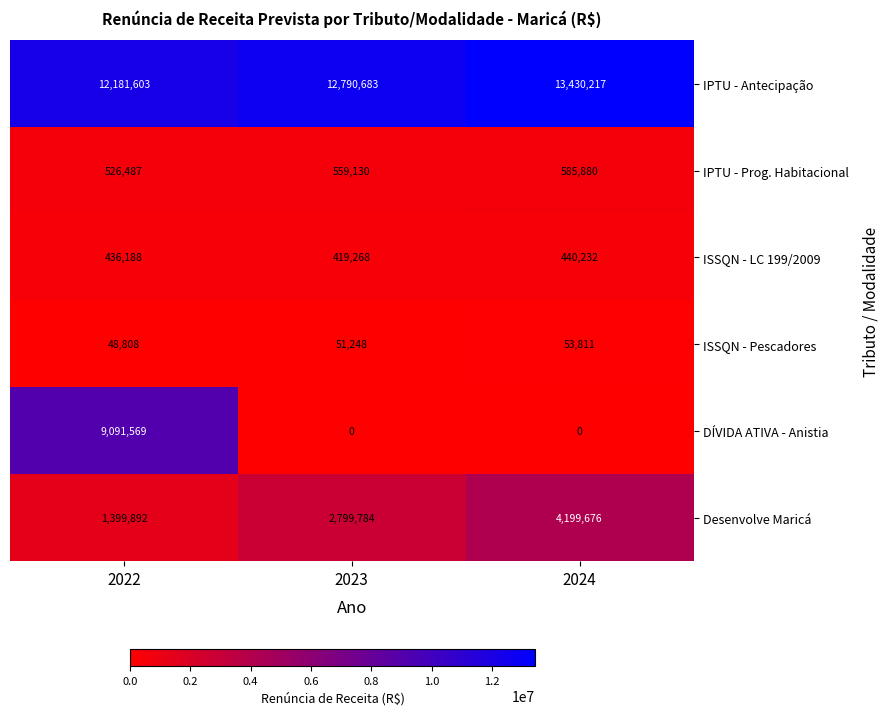

What is the difference between the maximum and minimum values in the Desenvolve Maricá series?

2799784